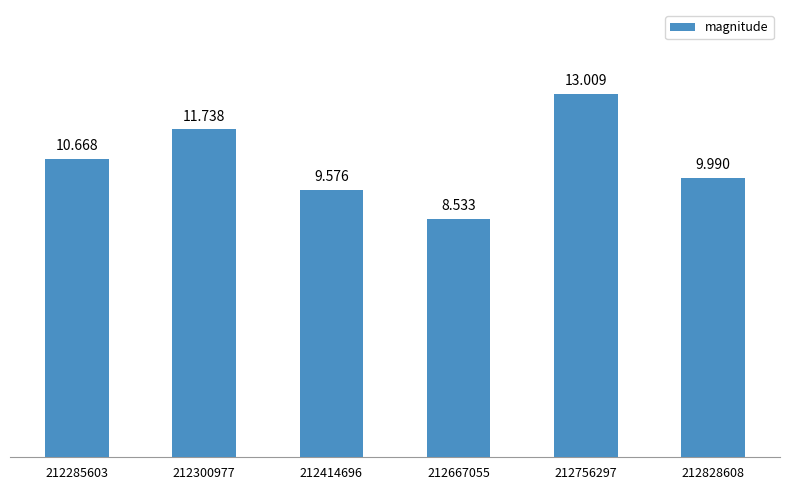

Are the bars horizontal?

No